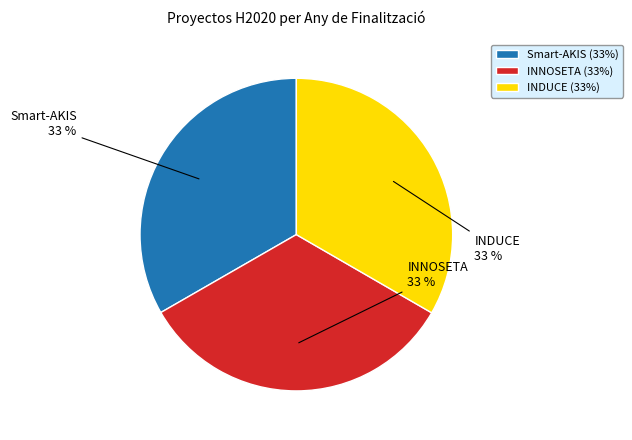

To the nearest percent, what portion does INDUCE represent?

33%